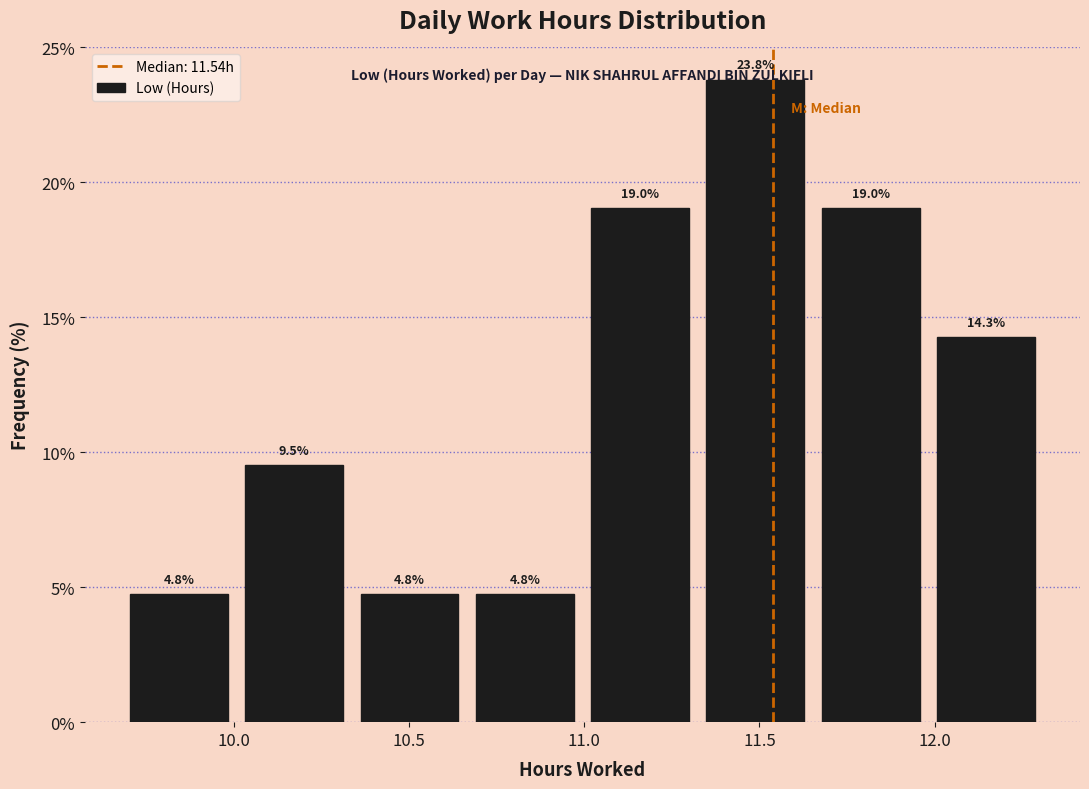

Over which range of the x-axis is the bar tallest?

11.30 to 11.65